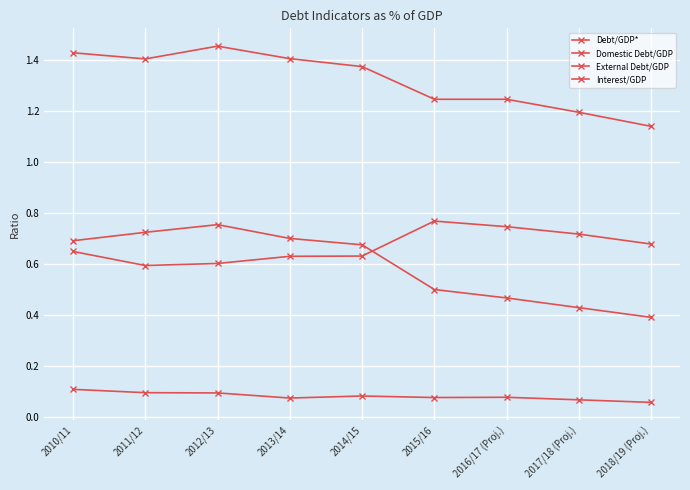

What is the highest value of the Interest/GDP series?

0.1